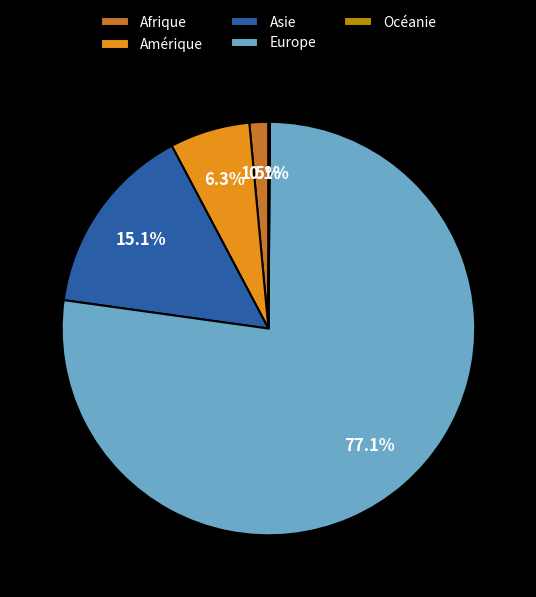

Which has a higher value, Amérique or Afrique?

Amérique